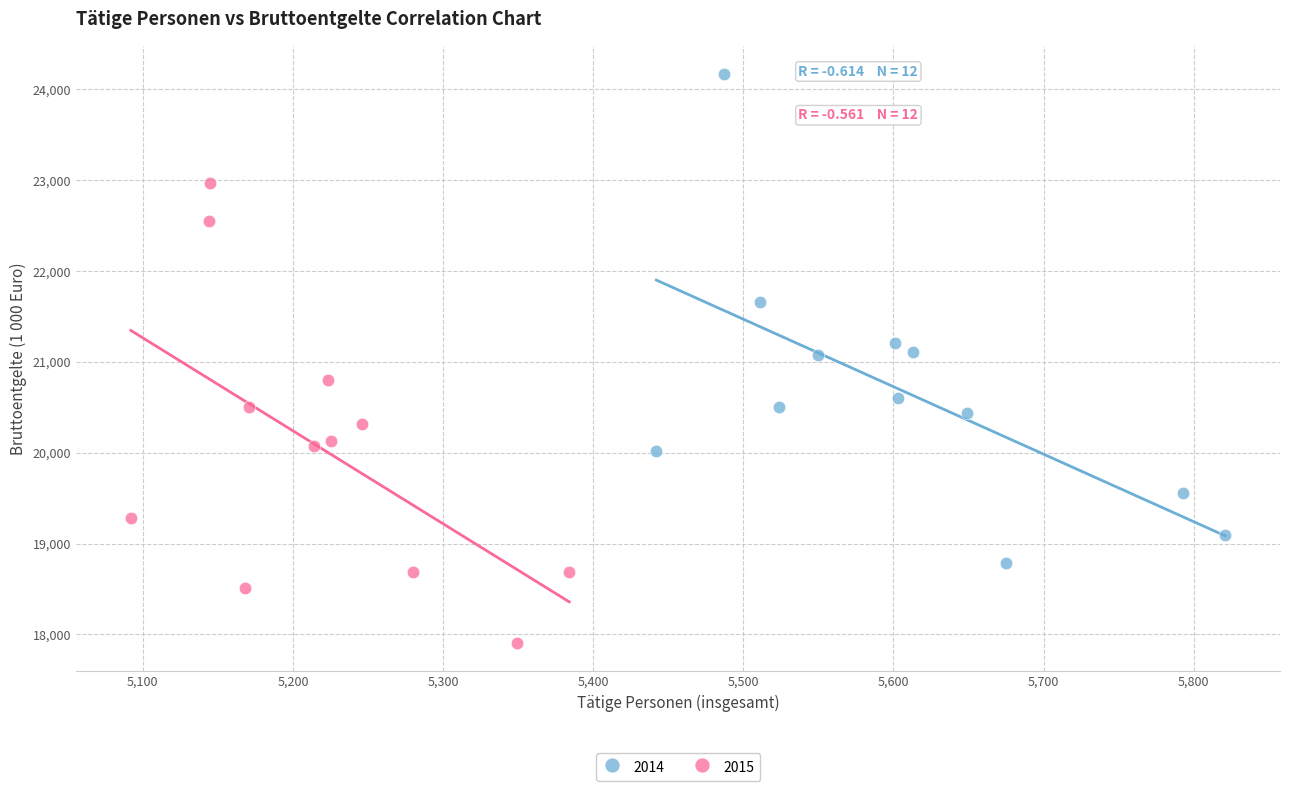

Which series contains the highest Y value?

2014